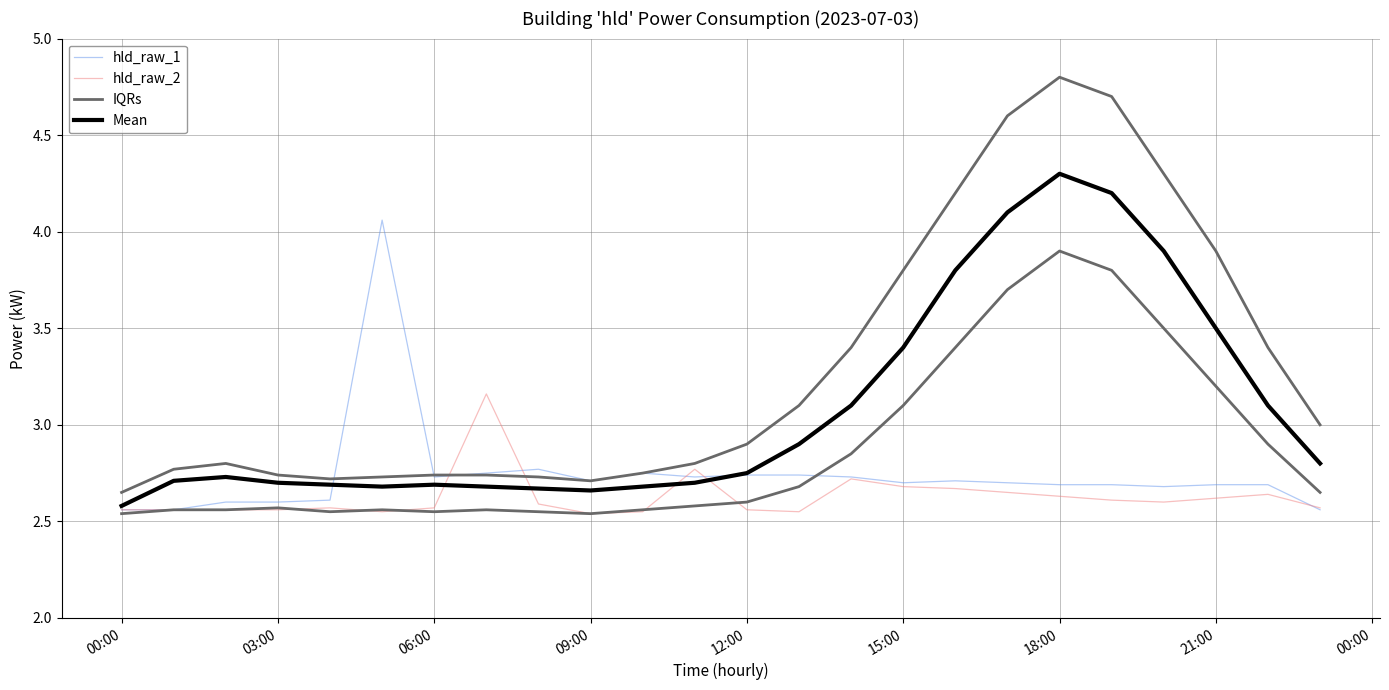

What are all the series names shown in the legend?

hld_raw_1, hld_raw_2, IQRs, Mean